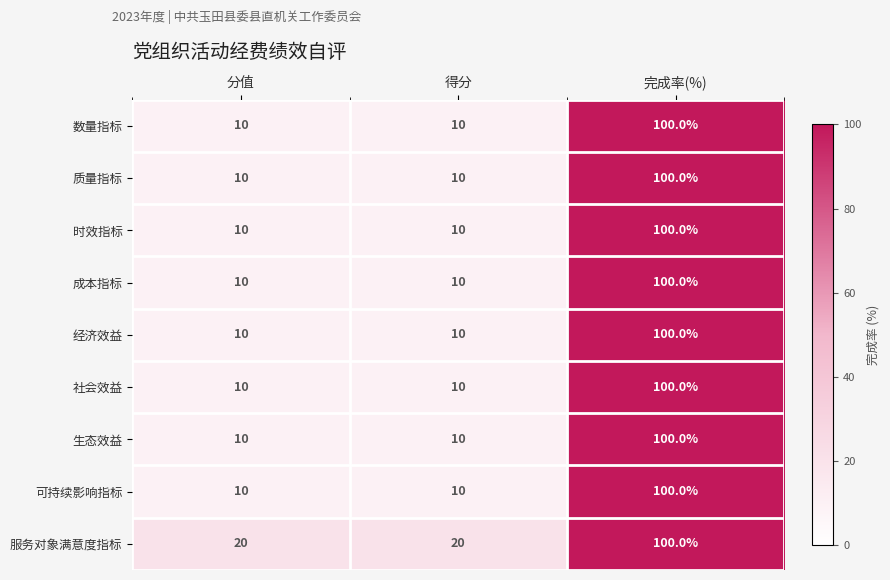

What value does the 生态效益 series have at 得分, to the nearest 5?

10